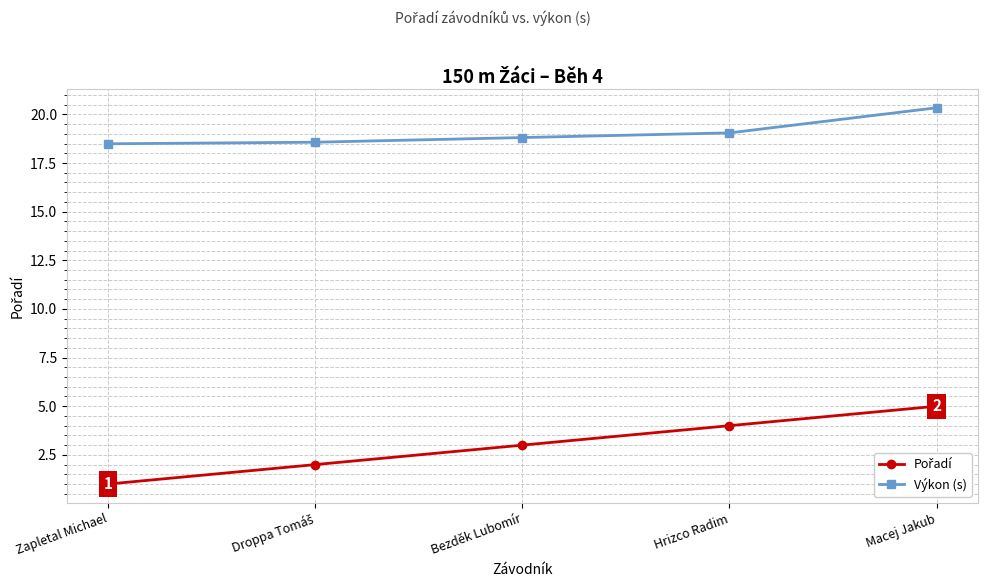

What is the minimum value shown in the chart?

1.0